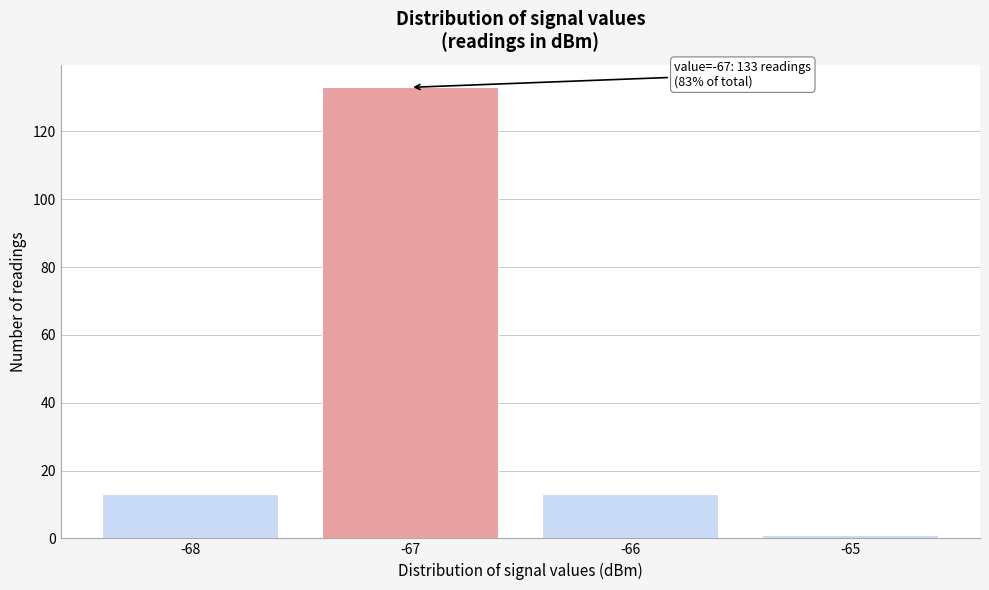

Over which range of the x-axis is the bar tallest?

-67.5 to -66.5